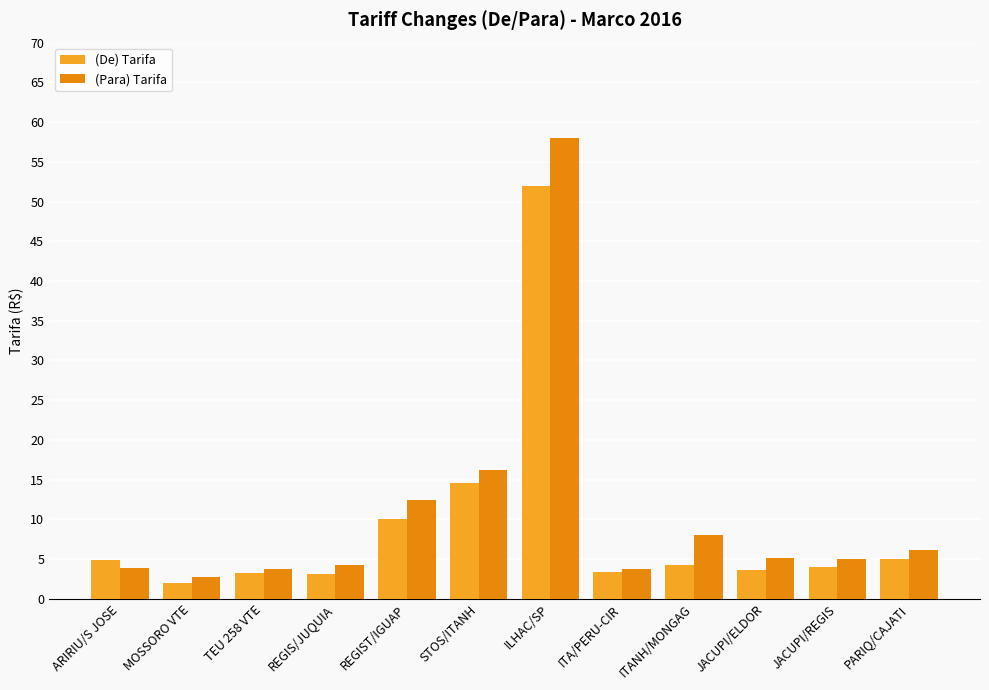

What is the highest value of the (Para) Tarifa series?

58.0